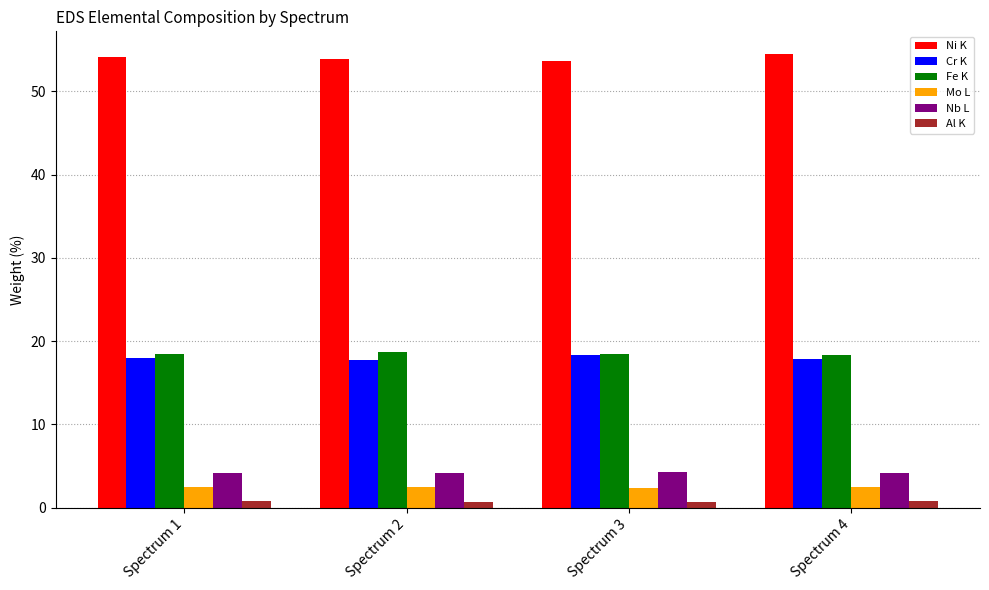

The Ni K series shows 11.1 at Spectrum 3. True or false?

False